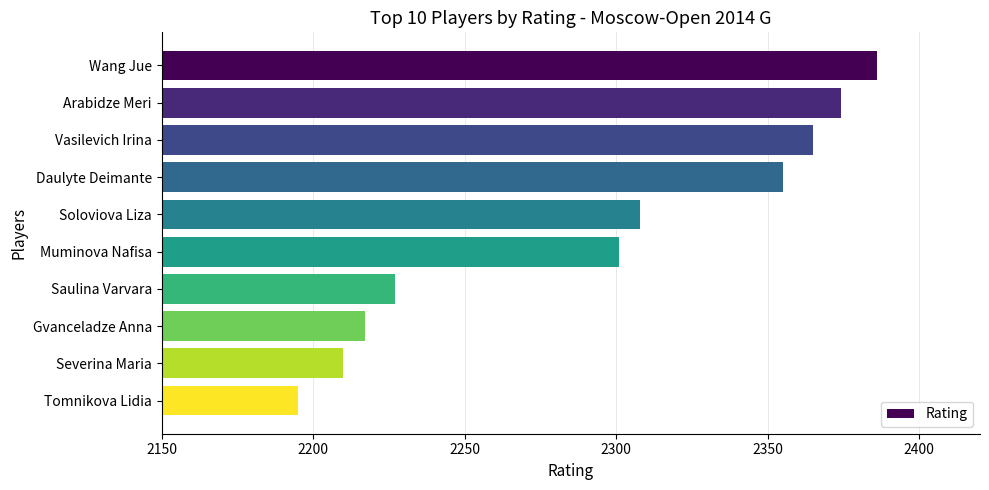

Where is the data nearest to the value 2290?

Muminova Nafisa